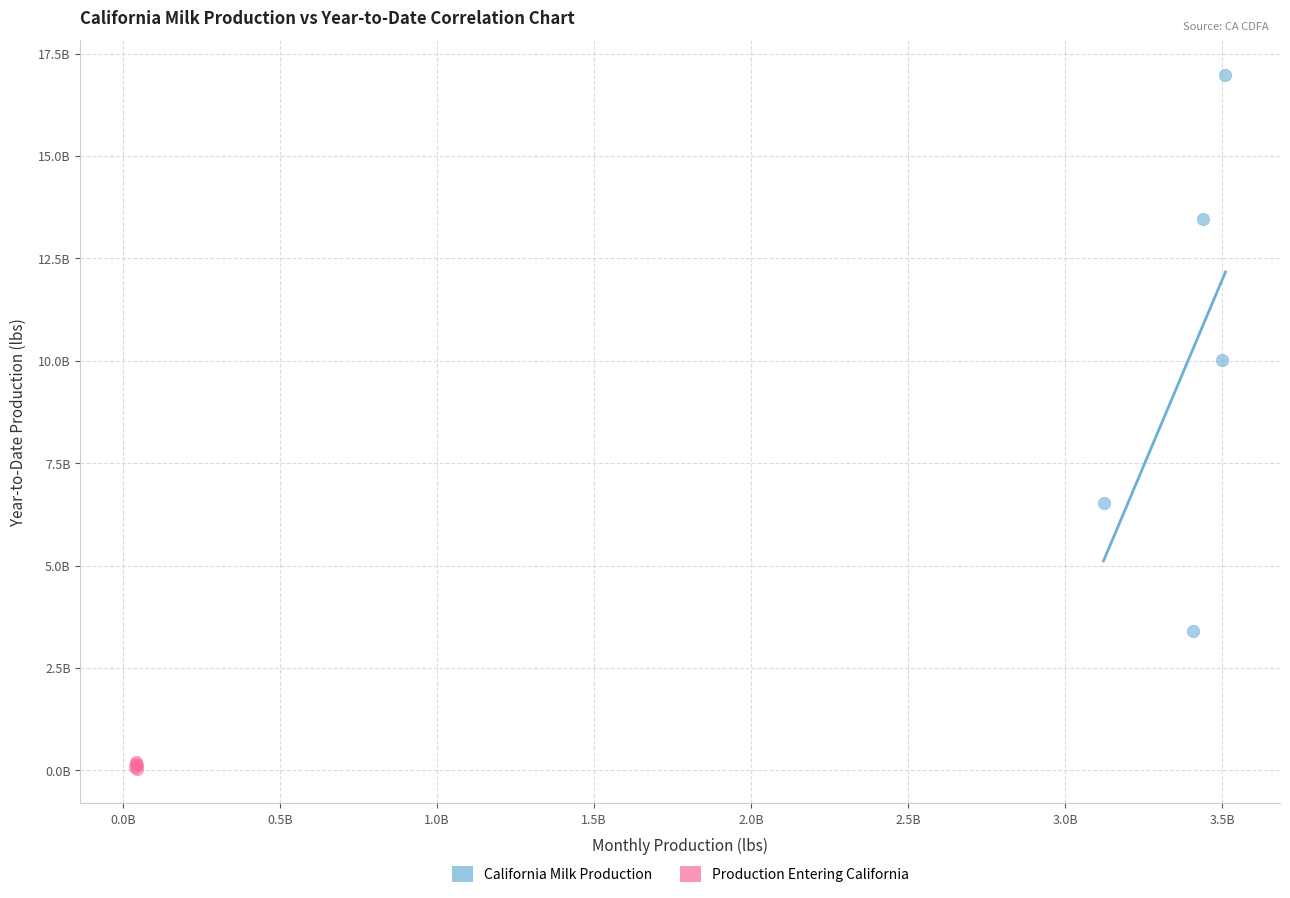

What are all the series names shown in the legend?

California Milk Production, Production Entering California